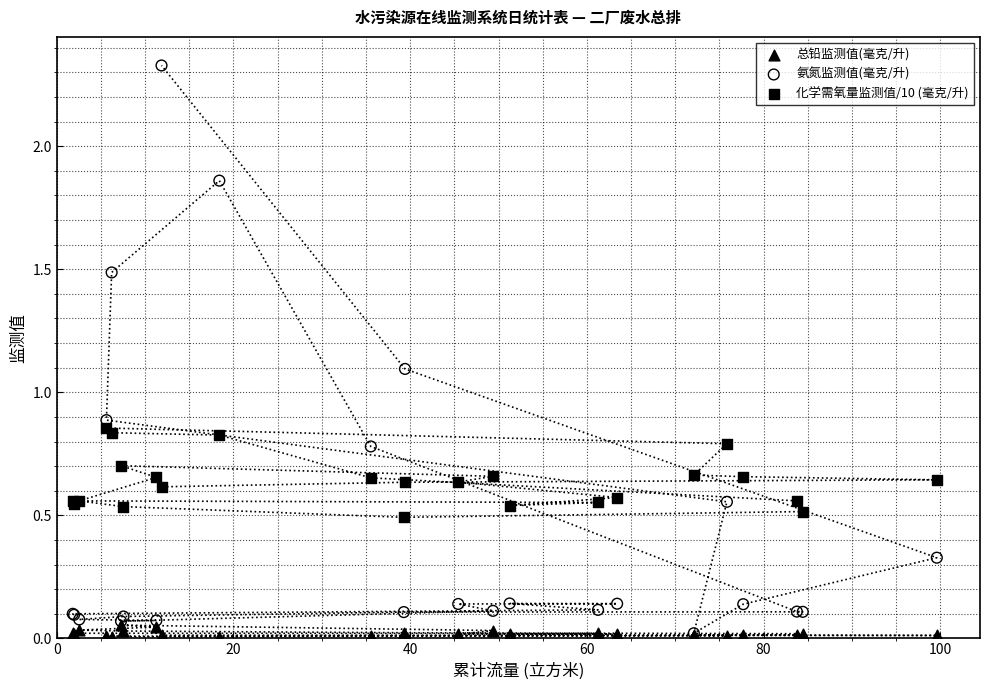

Which series has the widest spread of Y values?

氨氮监测值(毫克/升)